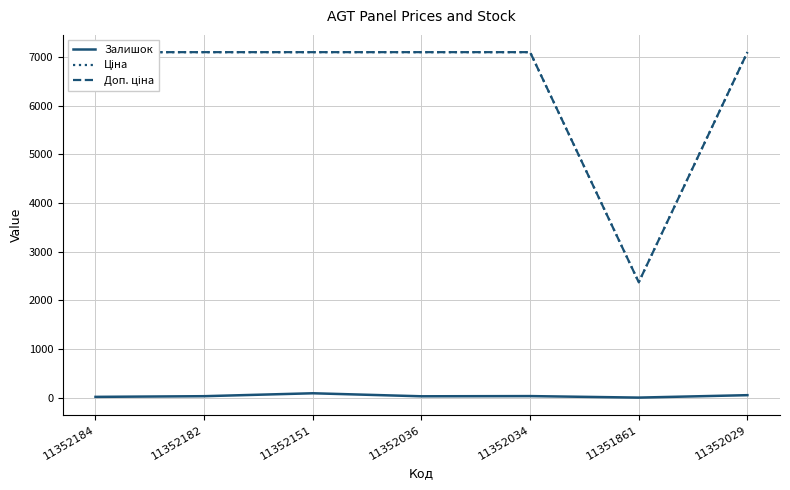

Which category has the highest value across all series?

11352184